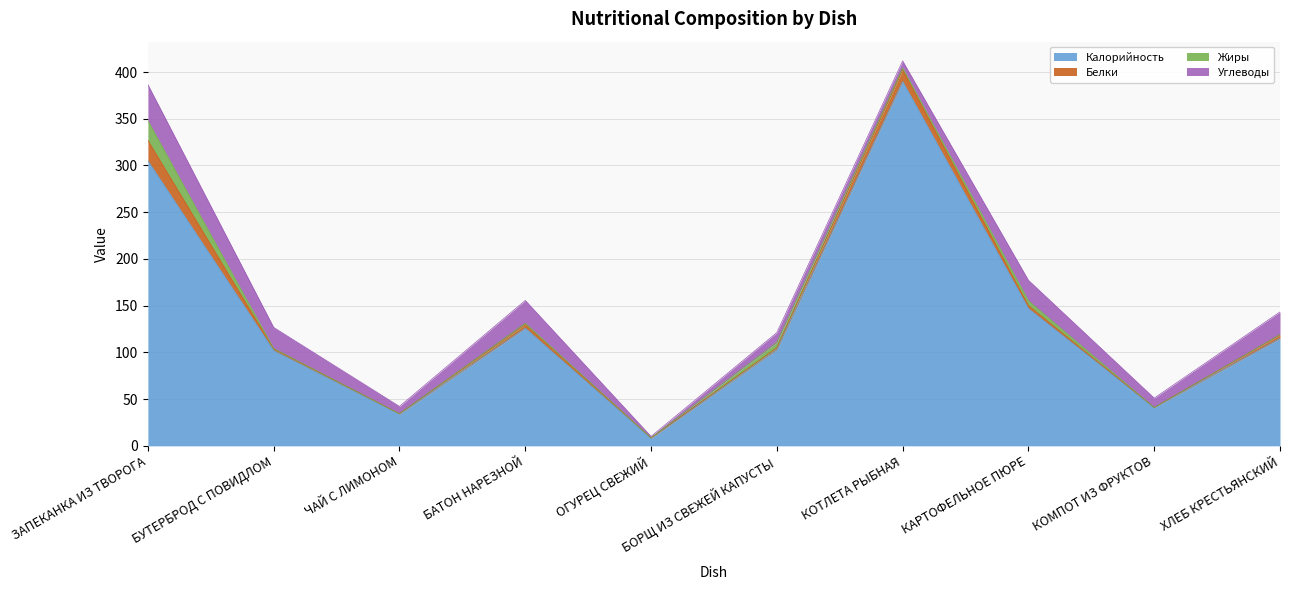

How many lines are shown in the chart?

4